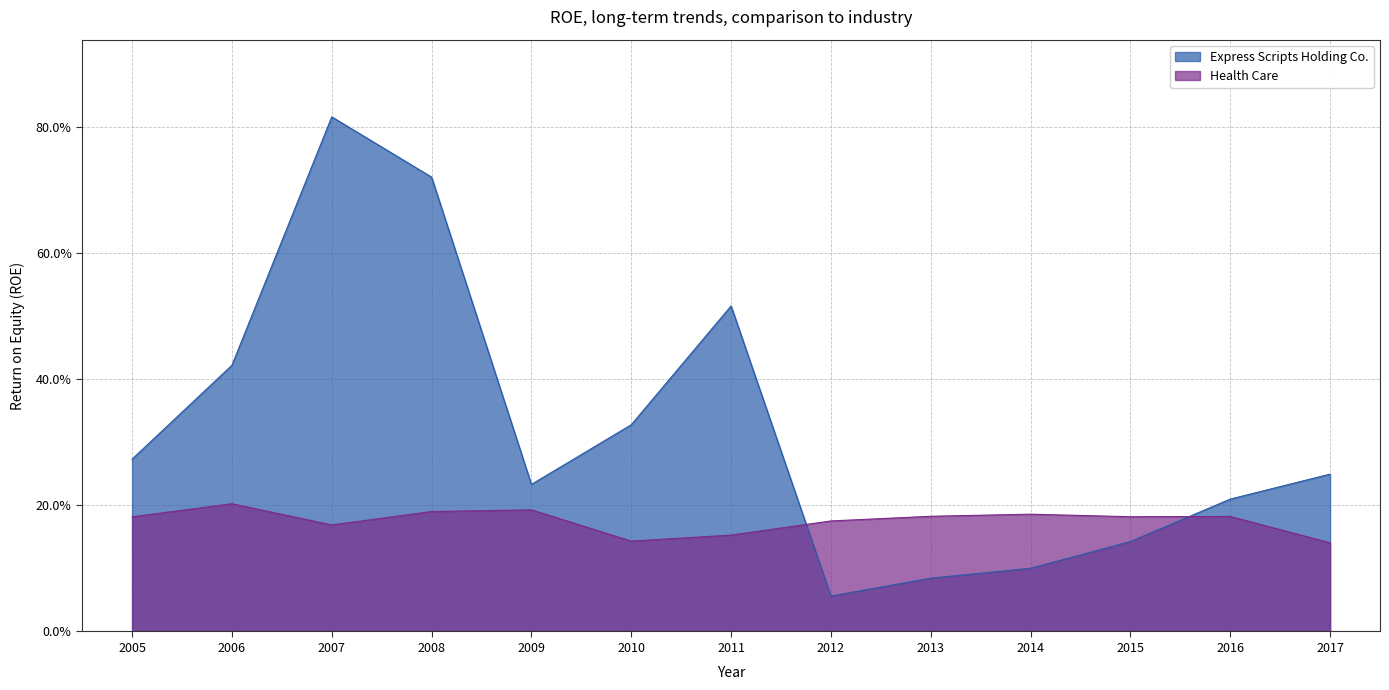

Is the value of Express Scripts Holding Co. at 2015 greater than the value of Health Care at 2017?

Yes